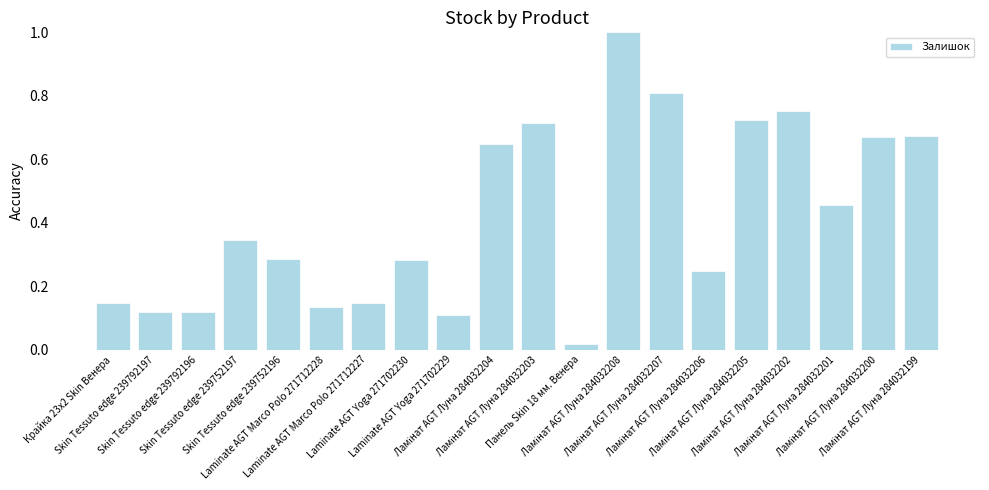

What is the sum of all values?

8.4